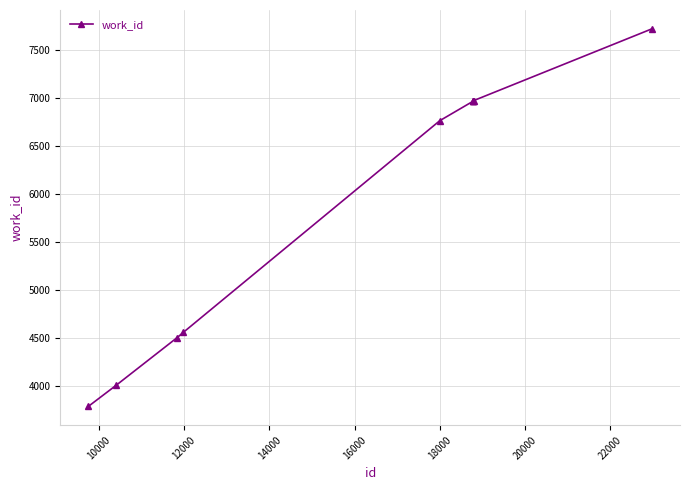

What is the difference between the maximum and minimum values?

3928